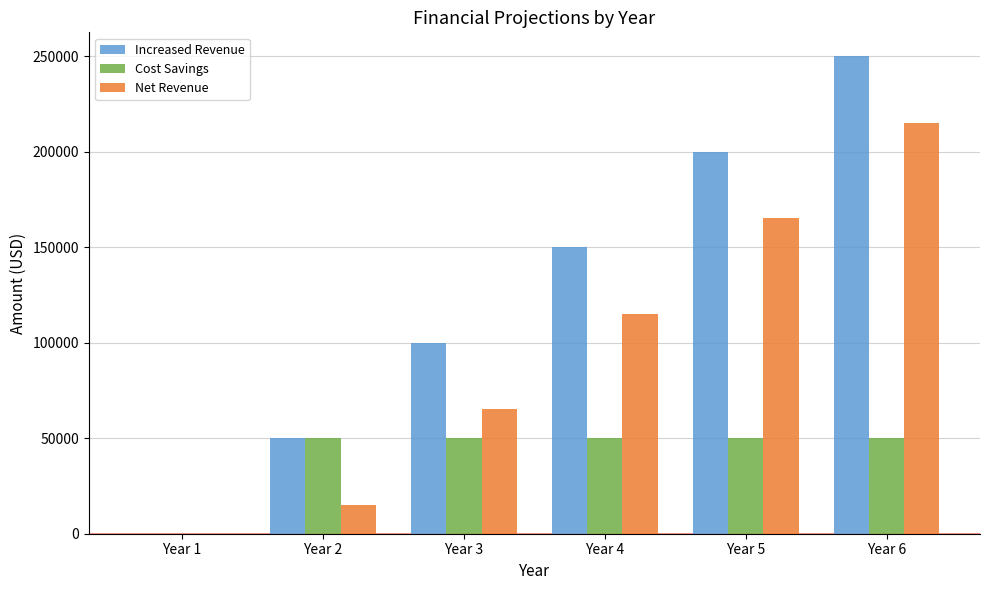

Is the value of Cost Savings at Year 6 greater than the value of Net Revenue at Year 5?

No